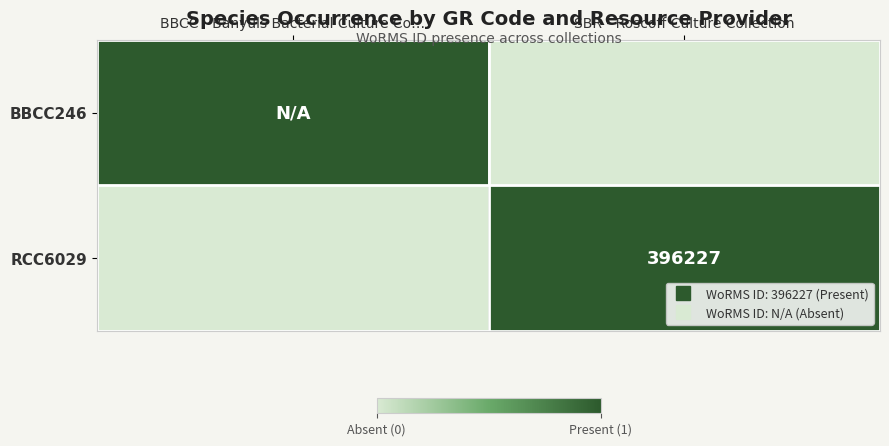

What is the highest value of the RCC6029 series?

1